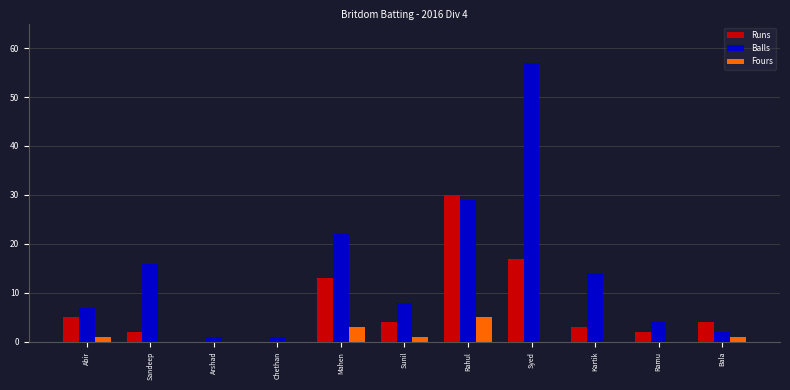

Which series changed the most between Mahen and Kartik?

Runs